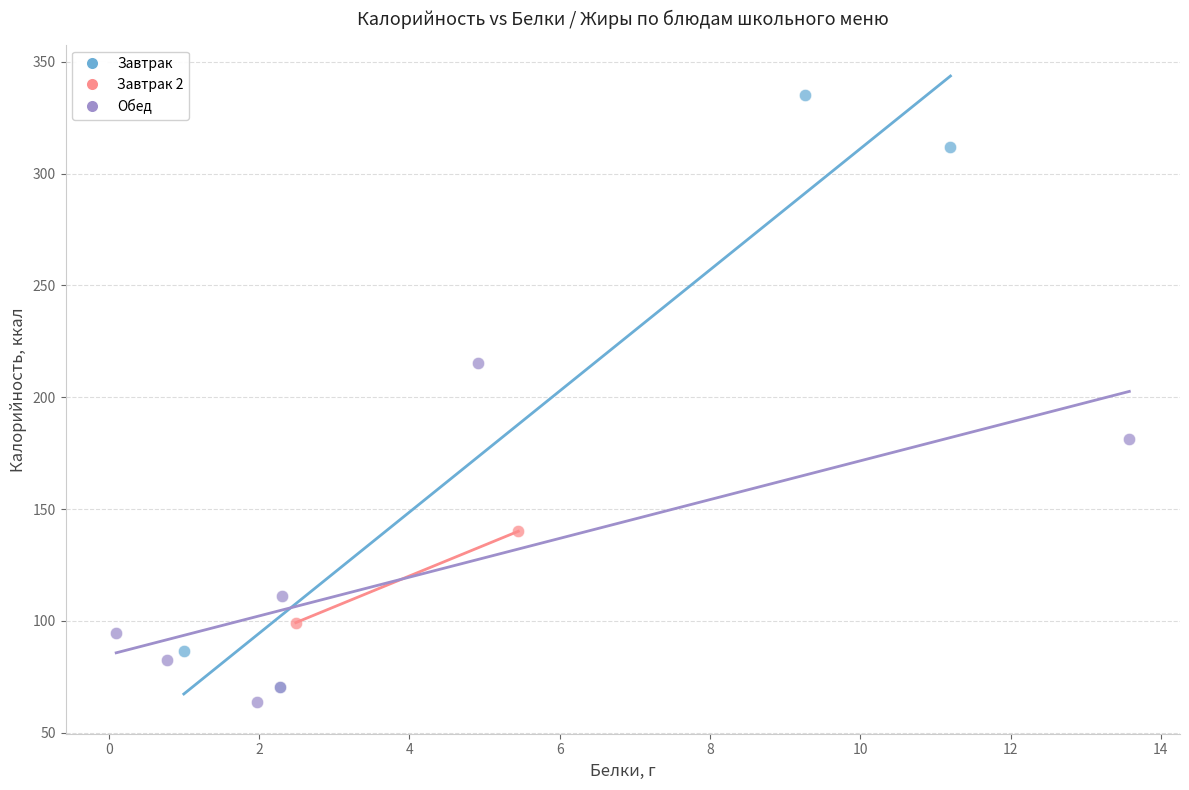

What are all the series names shown in the legend?

Завтрак, Завтрак 2, Обед